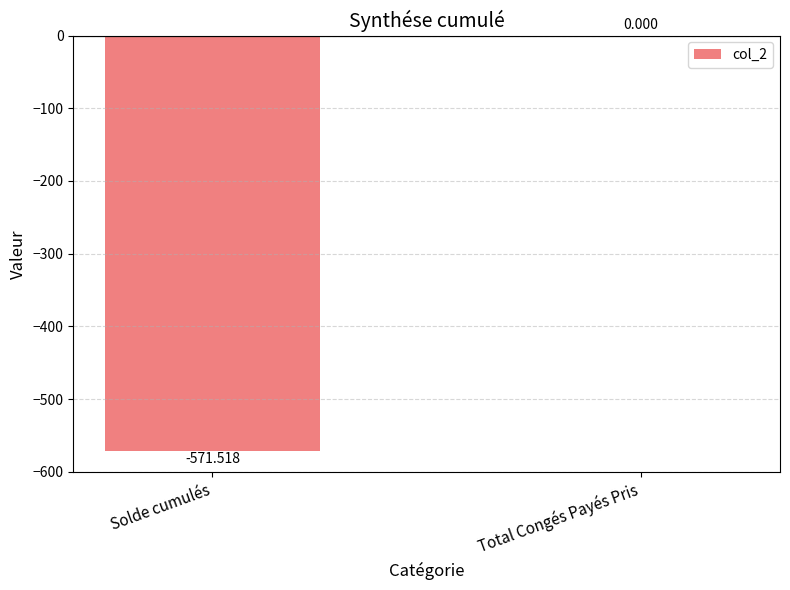

Reading left to right, list all the values displayed in this chart.

-571.5	0.0